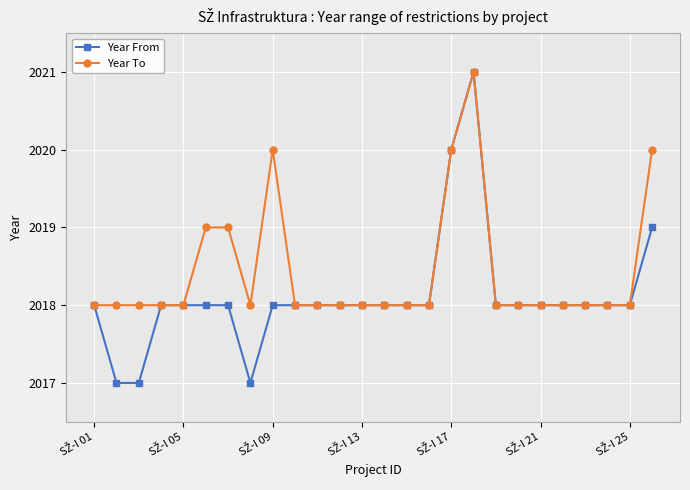

What is the value of the Year To point at the 6th from the left?

2019